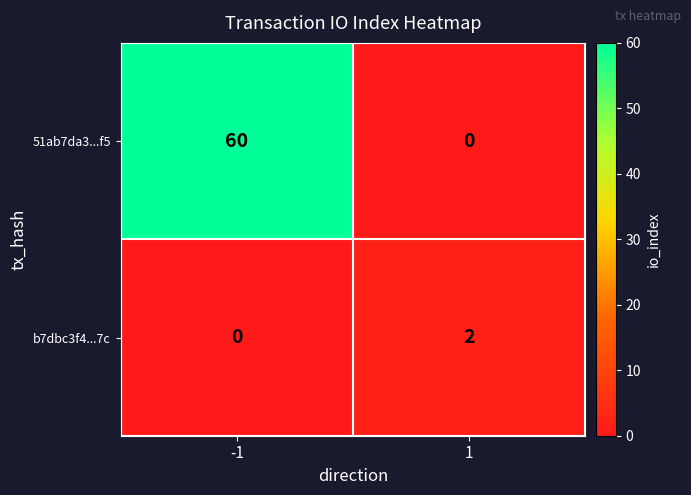

Reading left to right, extract all data points from this chart.

51ab7da3...f5: 60	0
b7dbc3f4...7c: 0	2